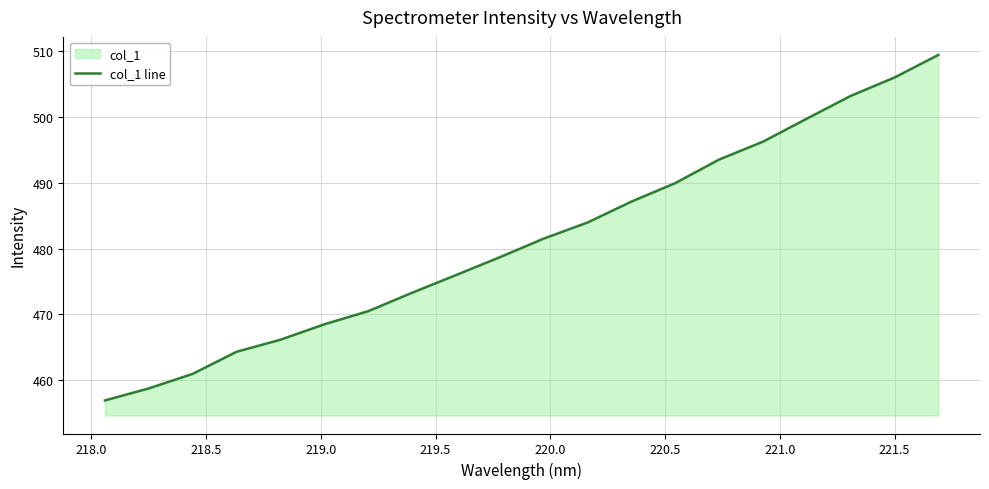

What is the difference between the maximum and minimum values?

52.5